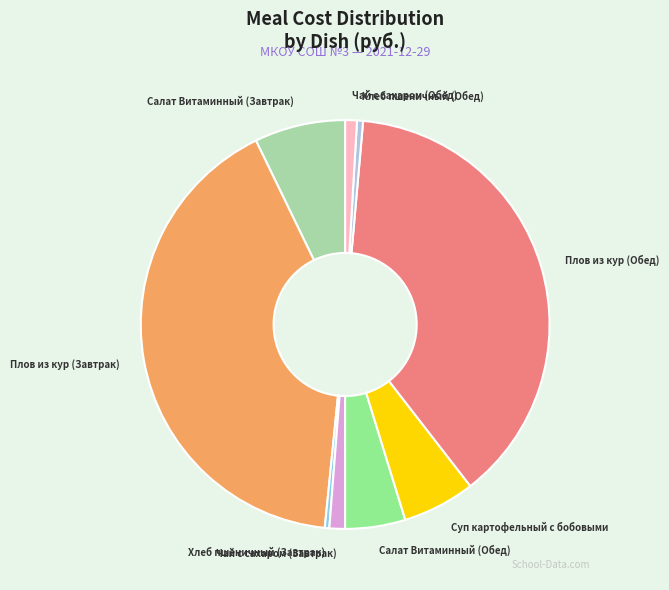

Is there any slice that represents more than half of the pie?

No